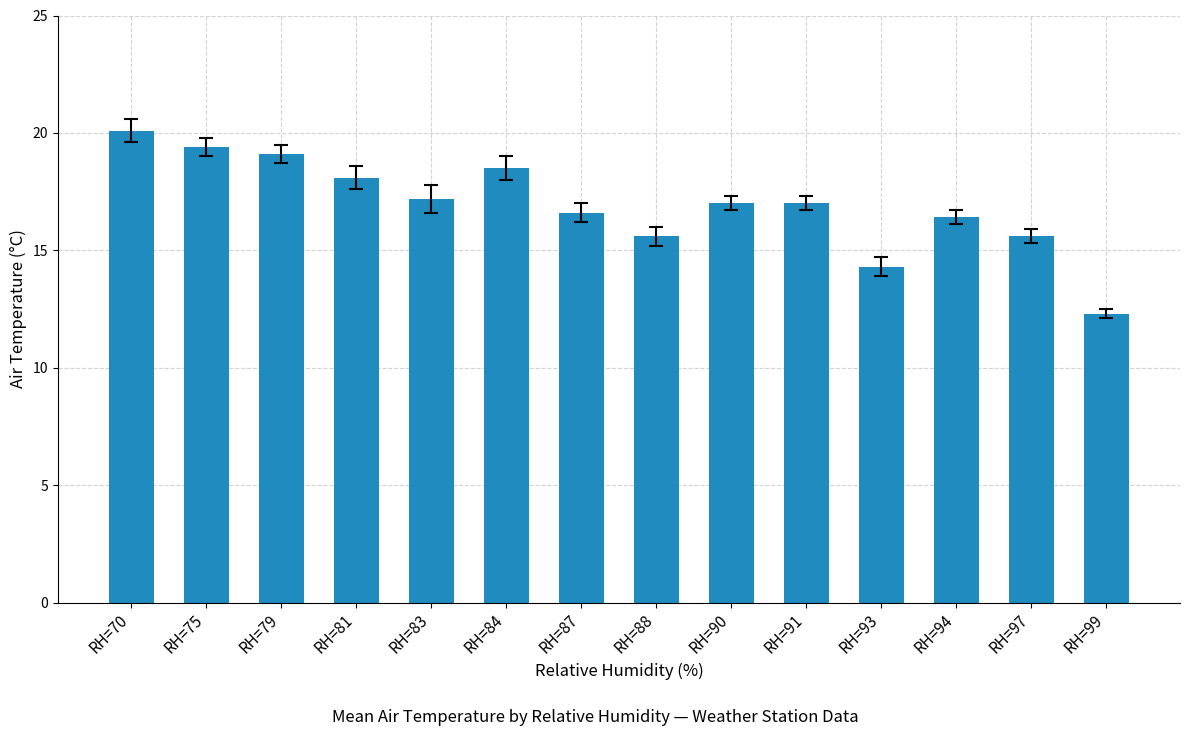

At which label does the data first exceed 17?

RH=70